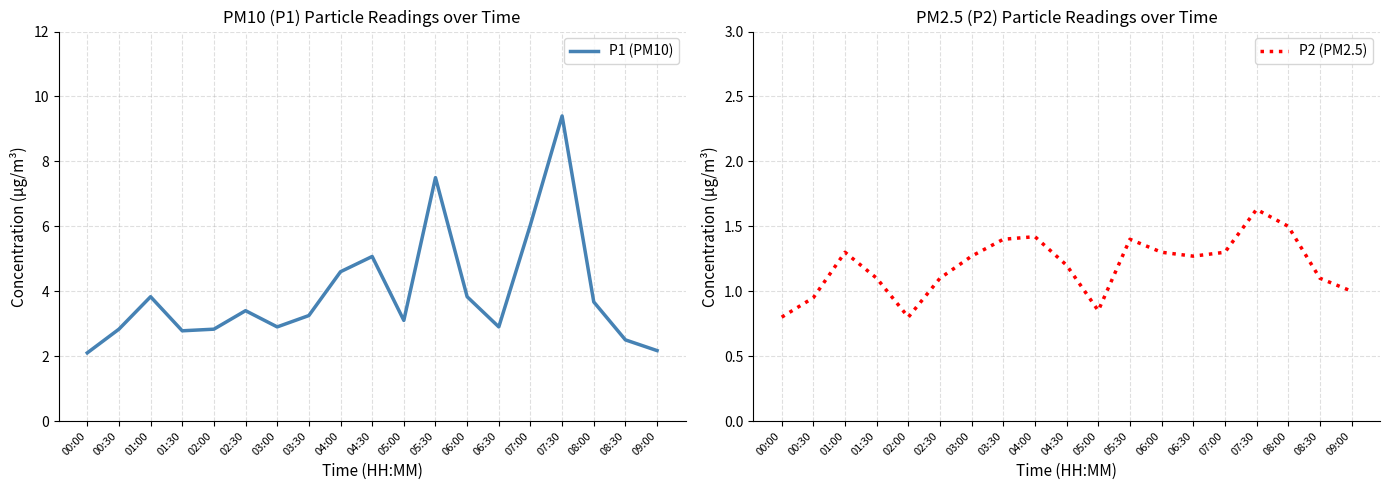

True or false: P1 (PM10) and P2 (PM2.5) intersect in this chart.

False